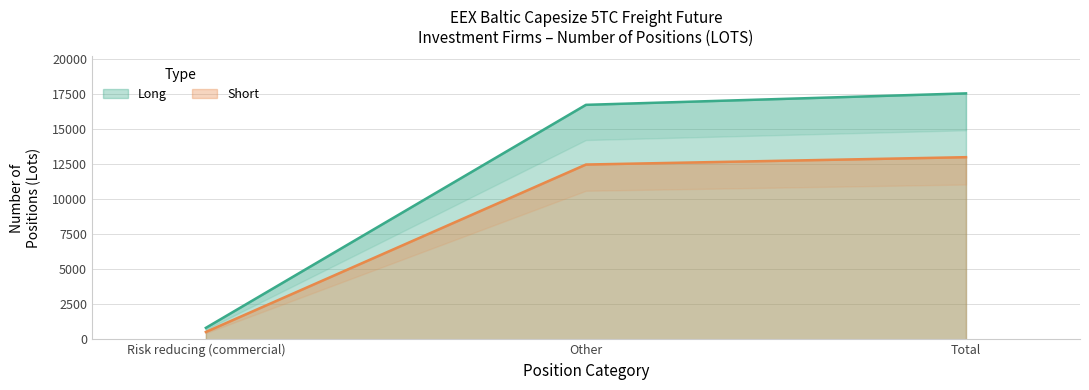

Between Total and Other, which is larger?

Total